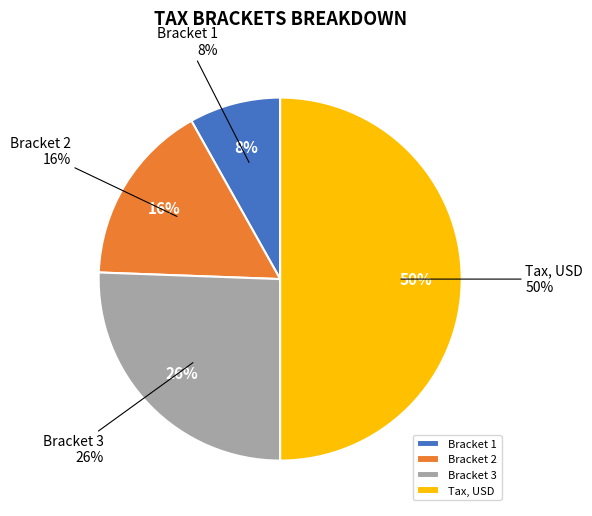

Which category has the smallest portion of the pie?

Bracket 1